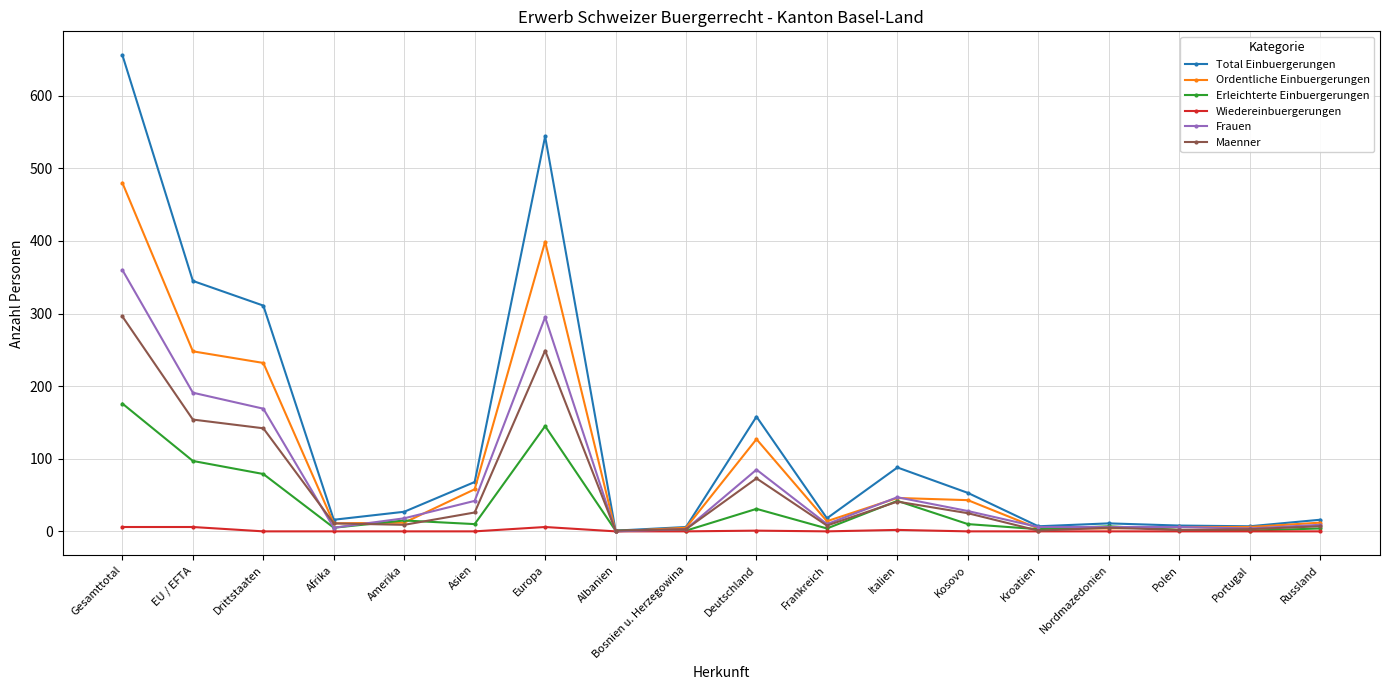

How many values in the Total Einbuergerungen series are below 27?

9